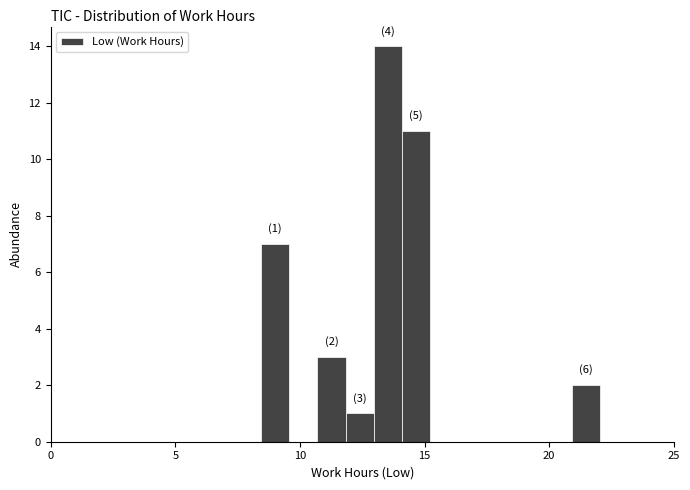

Around what value on the x-axis is the tallest bar? Give the approximate position of its centre, as read against the axis.

13.5